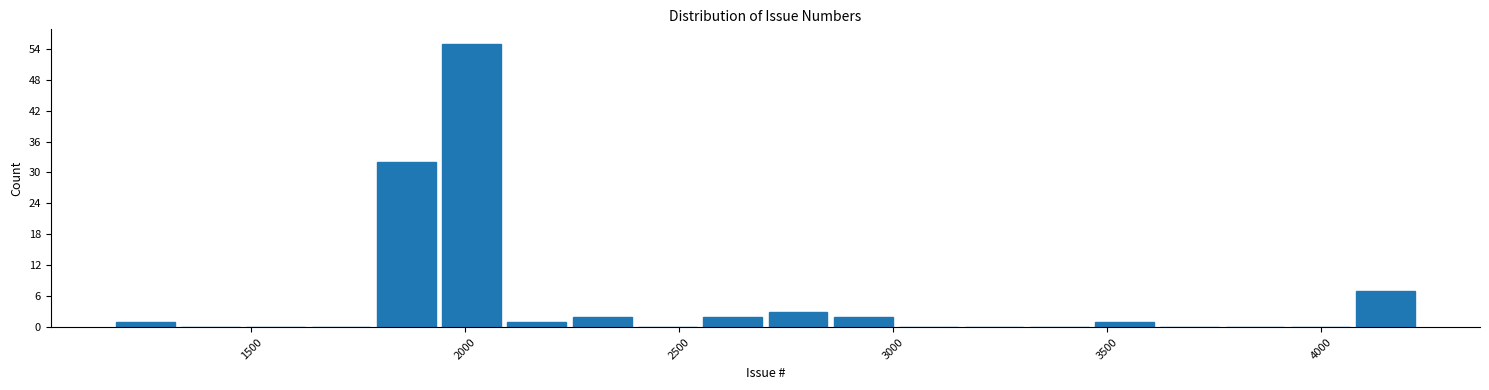

Read against the x-axis, roughly where is the centre of the tallest bar?

2000